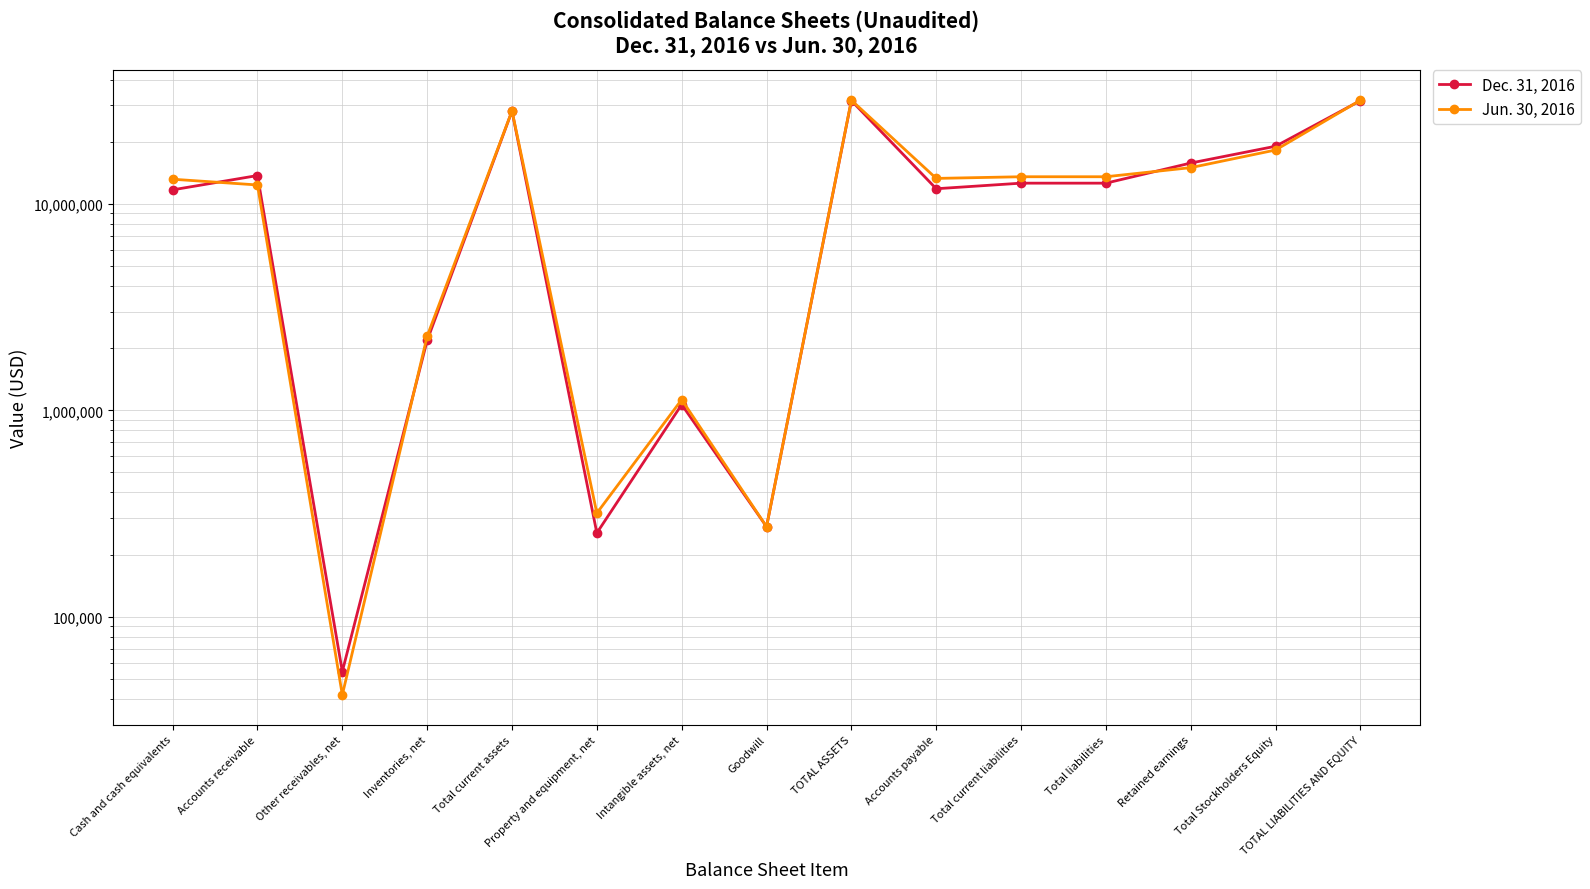

Rank the series by their maximum value, from lowest to highest.

Dec. 31, 2016, Jun. 30, 2016